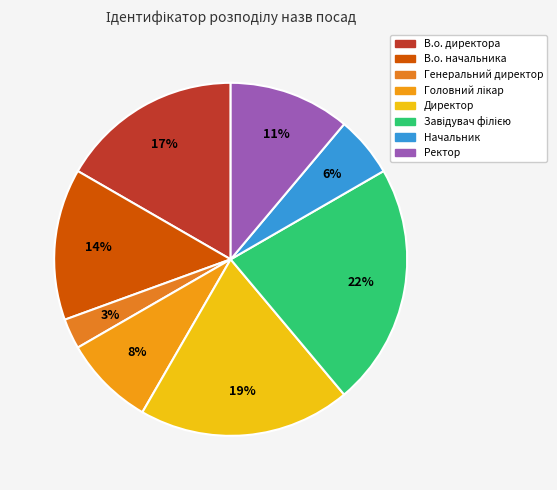

What is the smallest slice in the pie chart?

Генеральний директор